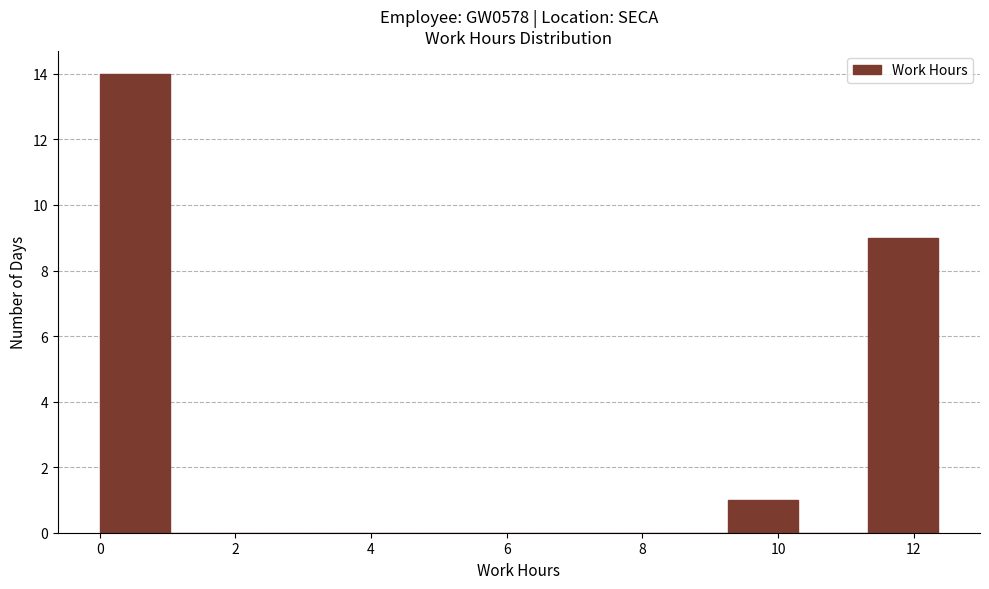

Which range on the x-axis has the tallest bar?

0.0 to 1.0